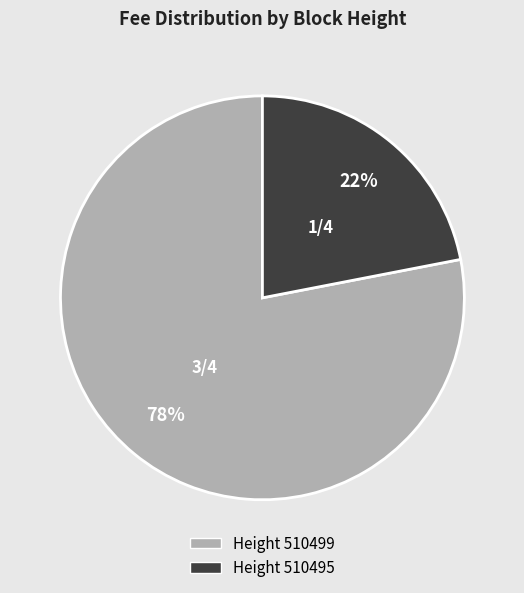

Does any single category account for the majority?

Yes